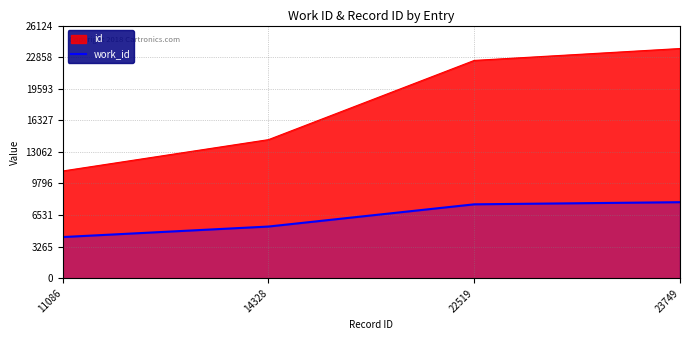

The value at 22519 is 11375. True or false?

False